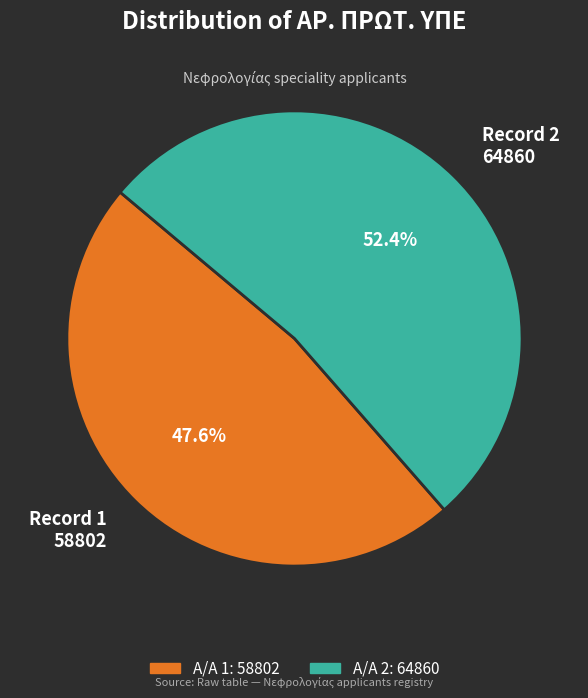

Combined, do Record 2 64860 and Record 1 58802 account for over 50%?

Yes